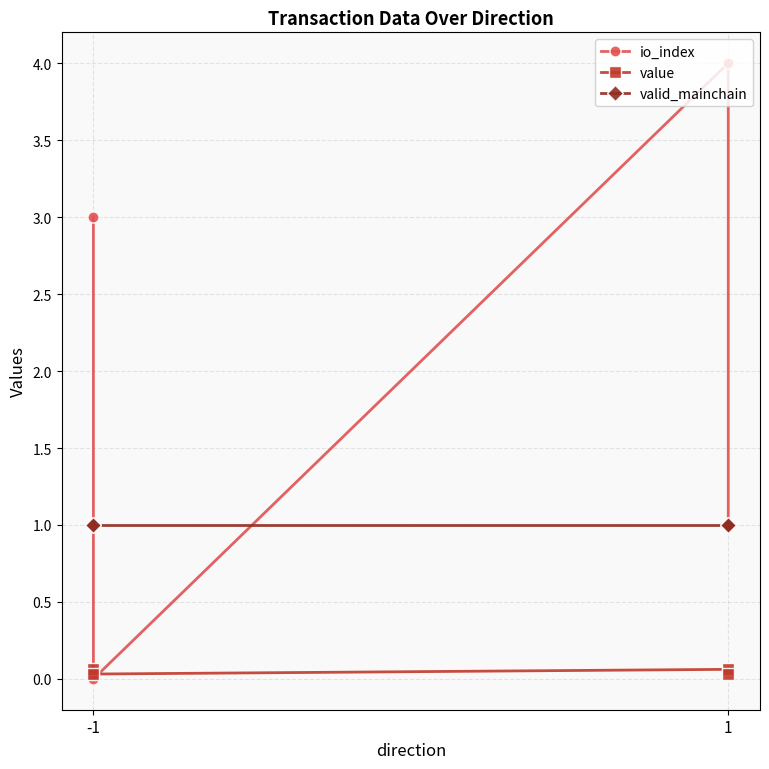

How many data points does each series have?

4